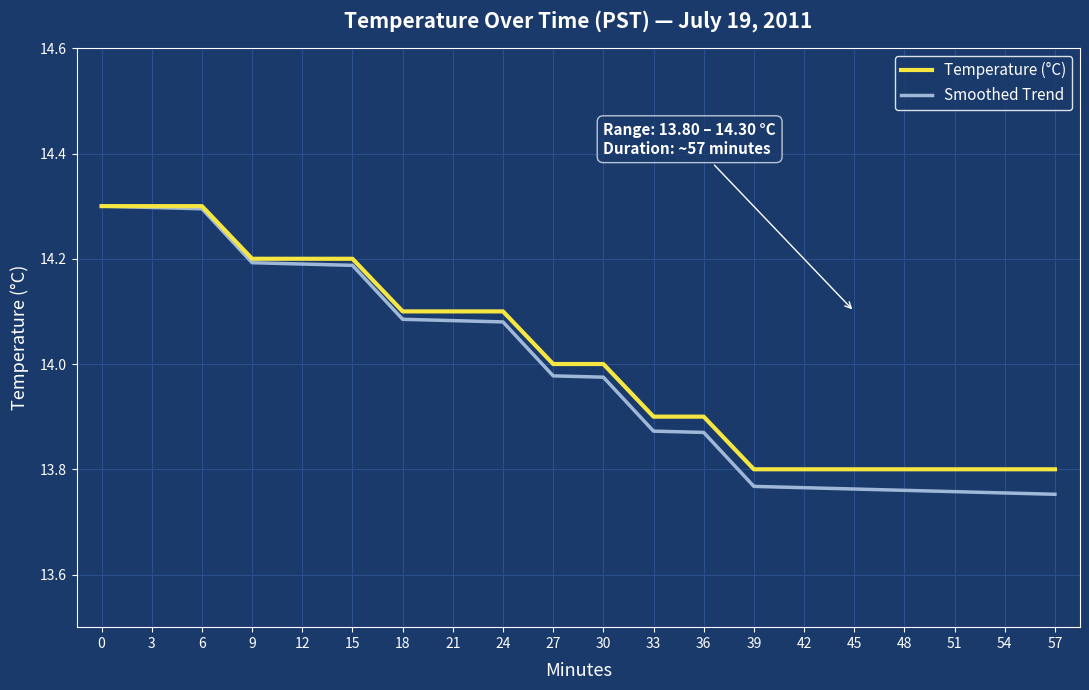

What is the greatest value displayed?

14.3